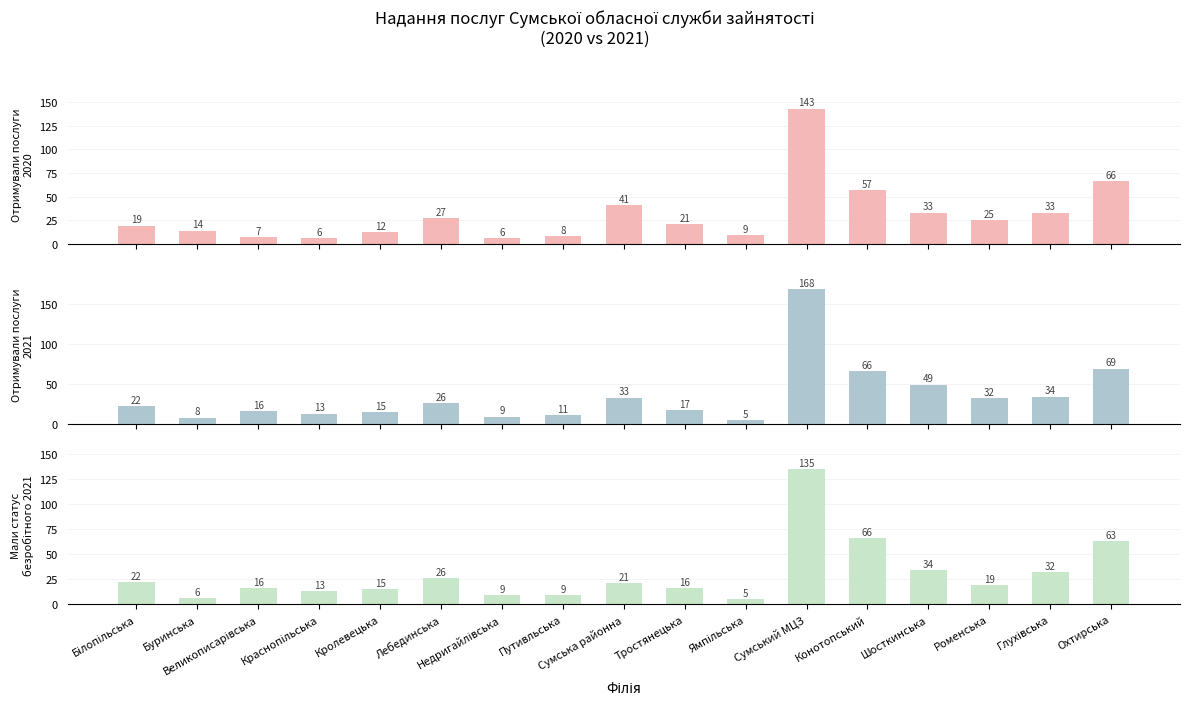

What is the value of the Отримували послуги 2020 bar at the 9th from the left?

41